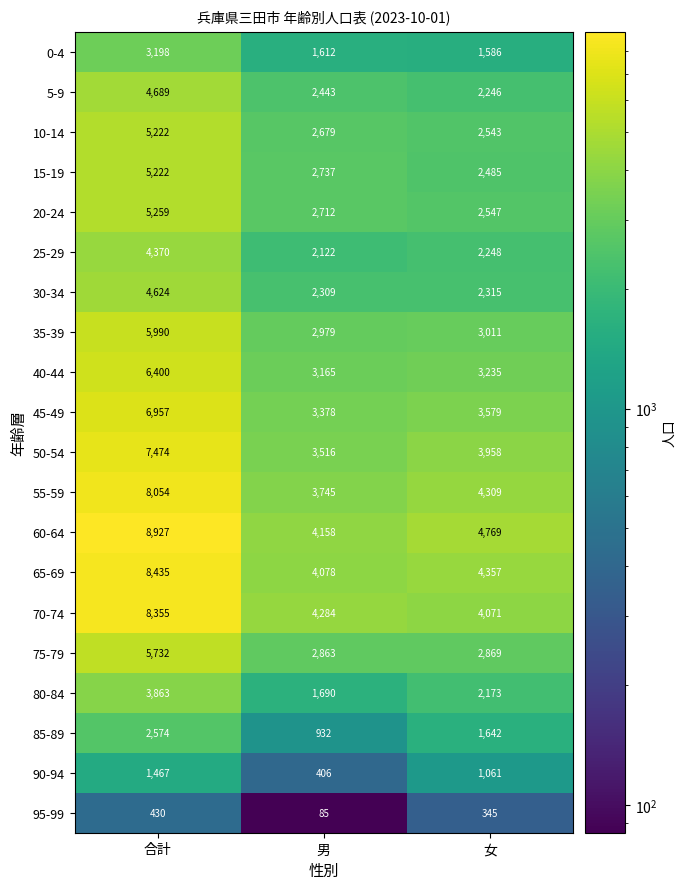

What is the total value across all series at 合計?

107242